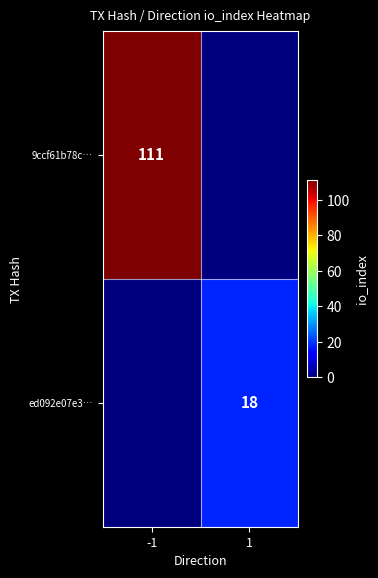

What is the total value across all series at -1?

111